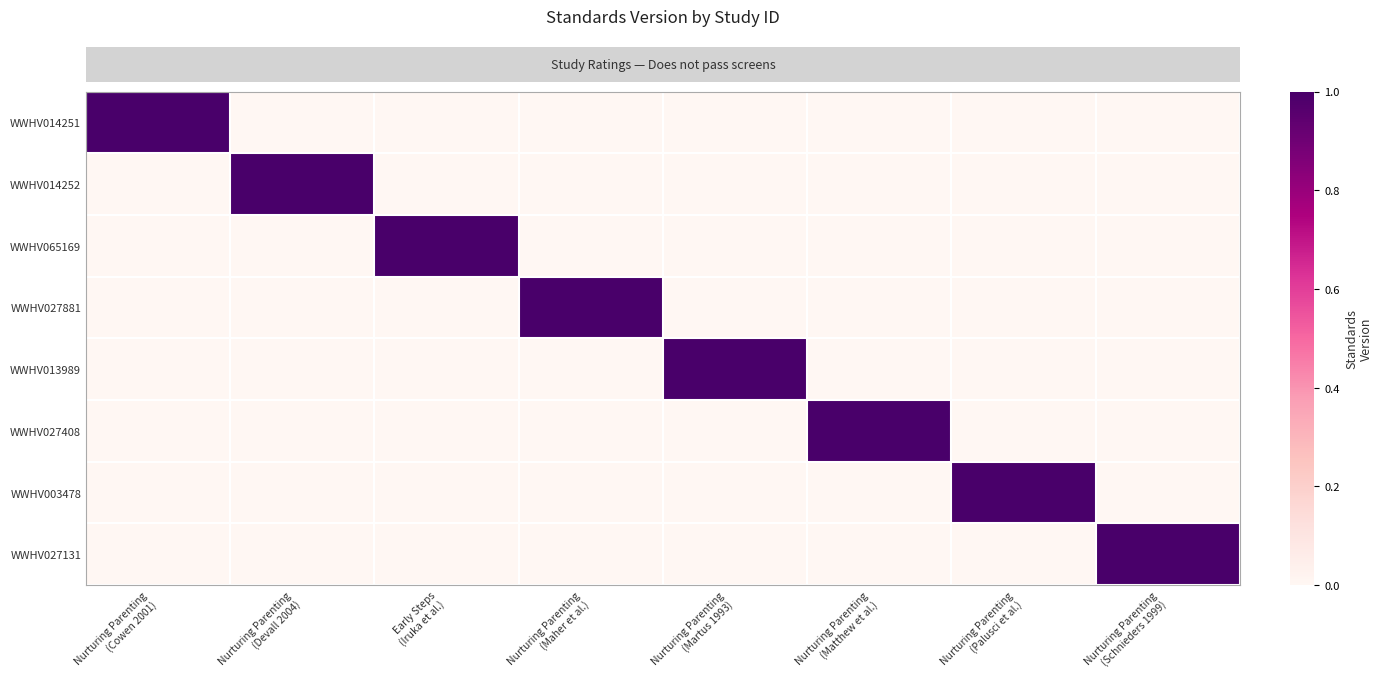

How many distinct data groups are displayed?

8